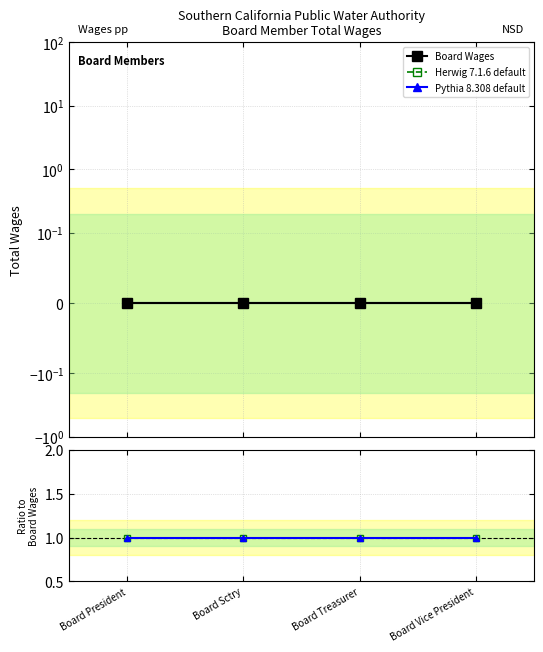

Does the chart have visible grid lines?

Yes